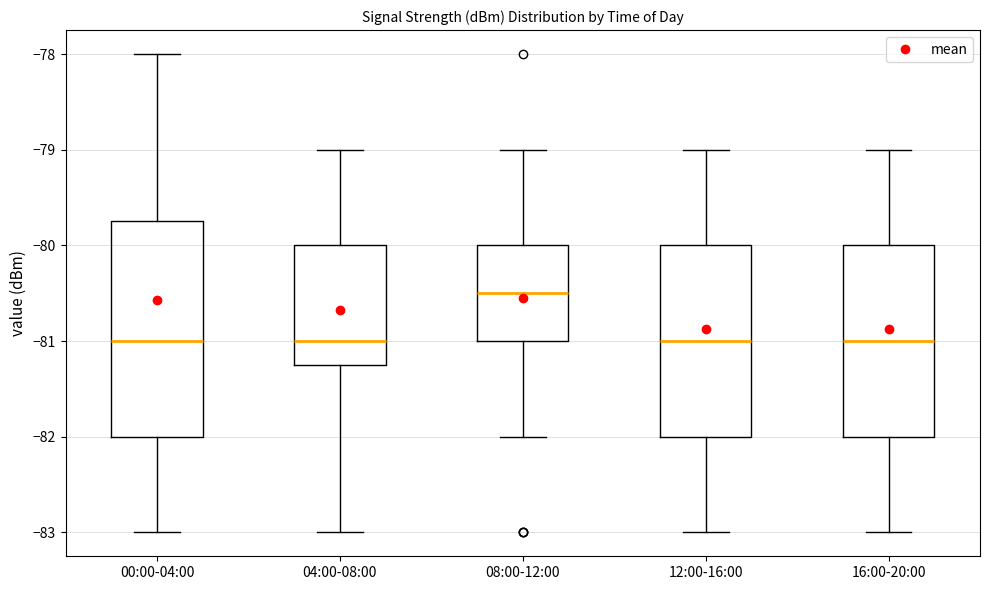

Reading left to right, read every box against the y-axis: the position of its median line, the range the box covers, and the ends of its whiskers. The values are not printed on the chart, so give them approximately, as read against the axis.

00:00-04:00: median -81.0, box -82.0 to -79.7, whiskers -83.0 to -78.0
04:00-08:00: median -81.0, box -81.2 to -80.0, whiskers -83.0 to -79.0
08:00-12:00: median -80.5, box -81.0 to -80.0, whiskers -82.0 to -79.0
12:00-16:00: median -81.0, box -82.0 to -80.0, whiskers -83.0 to -79.0
16:00-20:00: median -81.0, box -82.0 to -80.0, whiskers -83.0 to -79.0